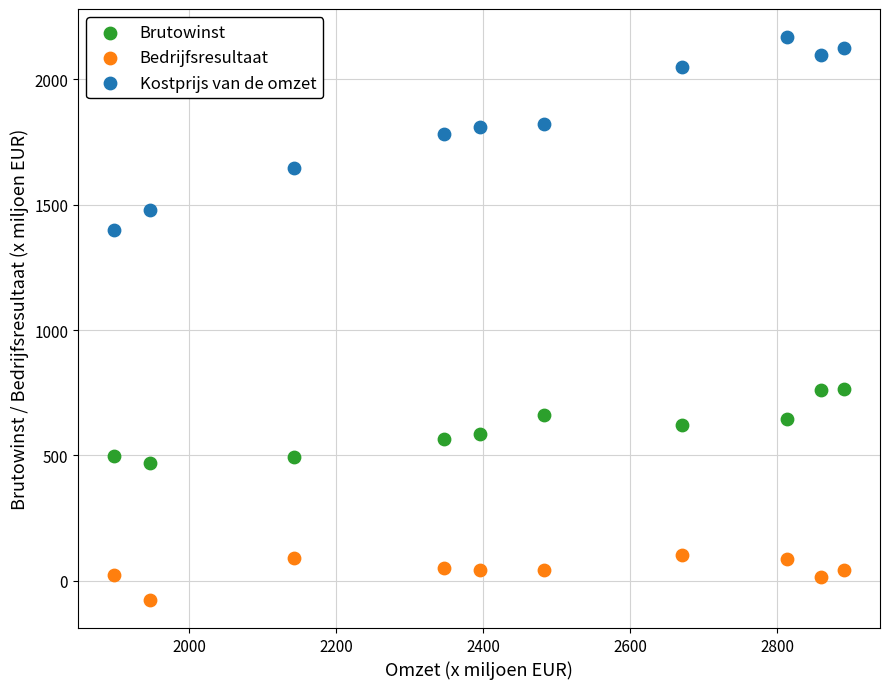

Across all data points, what is the range of Y values (max minus min)?

2244